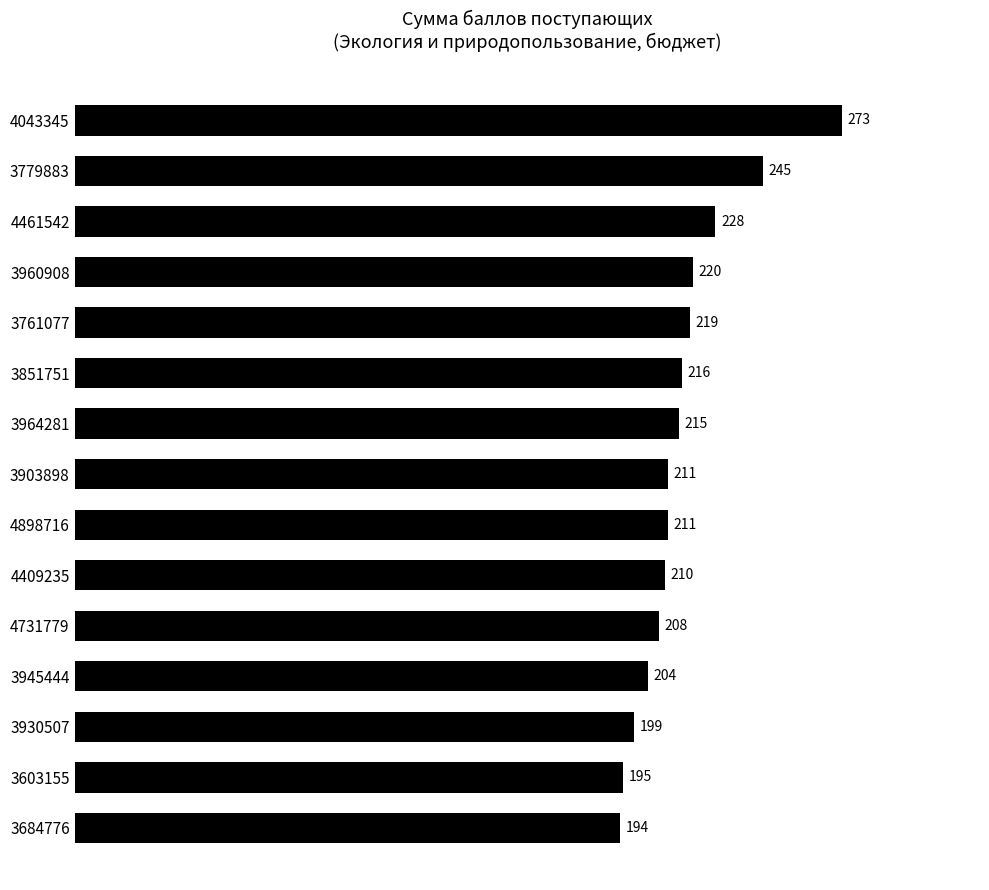

Is it true that the value at 3761077 is 70?

False